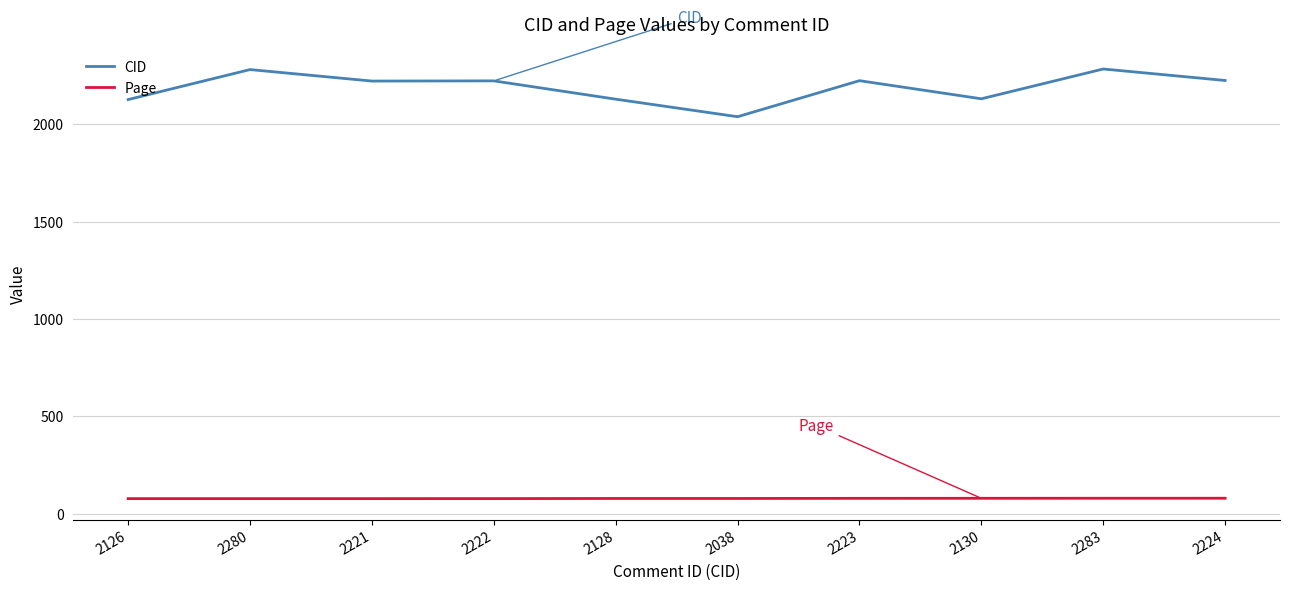

Count the number of data series in this chart.

2